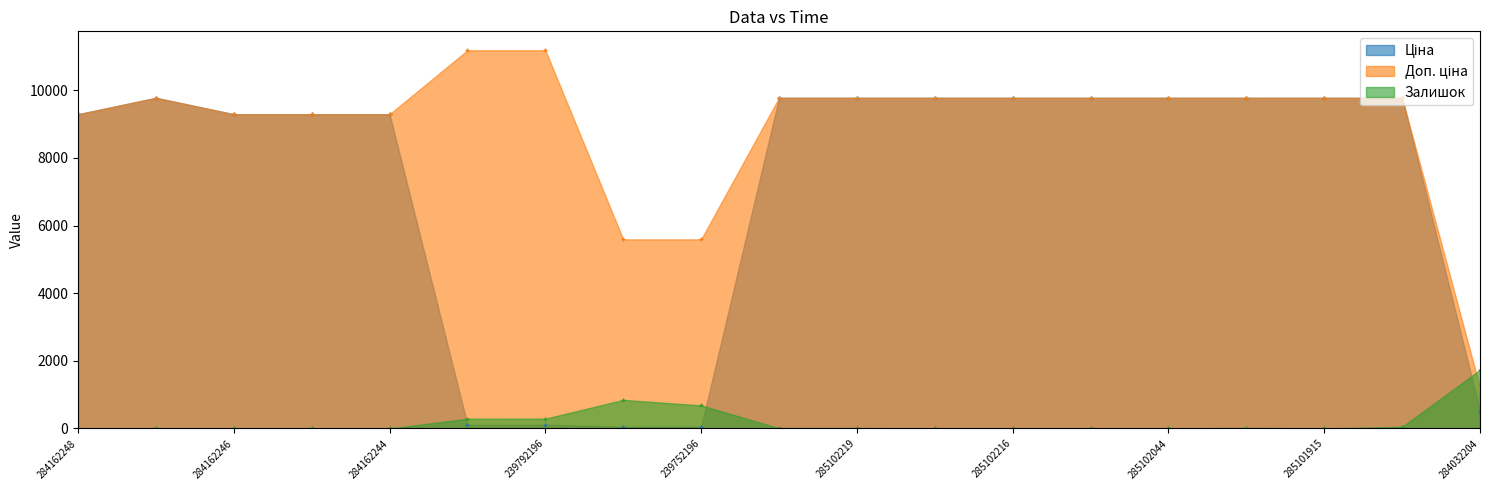

How many positive values does the Залишок series have?

13